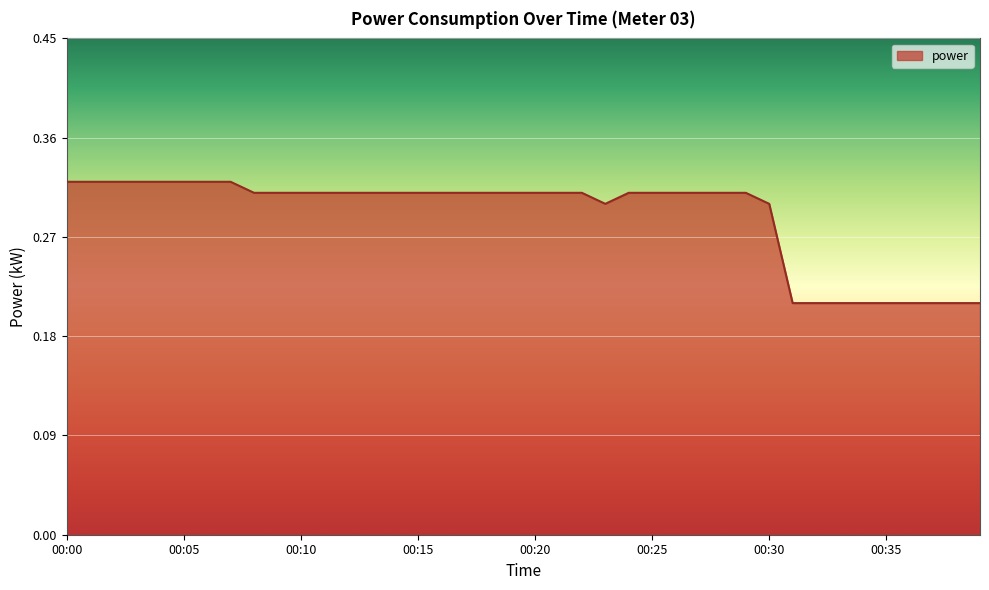

Is this an area chart (filled region under the line)?

Yes